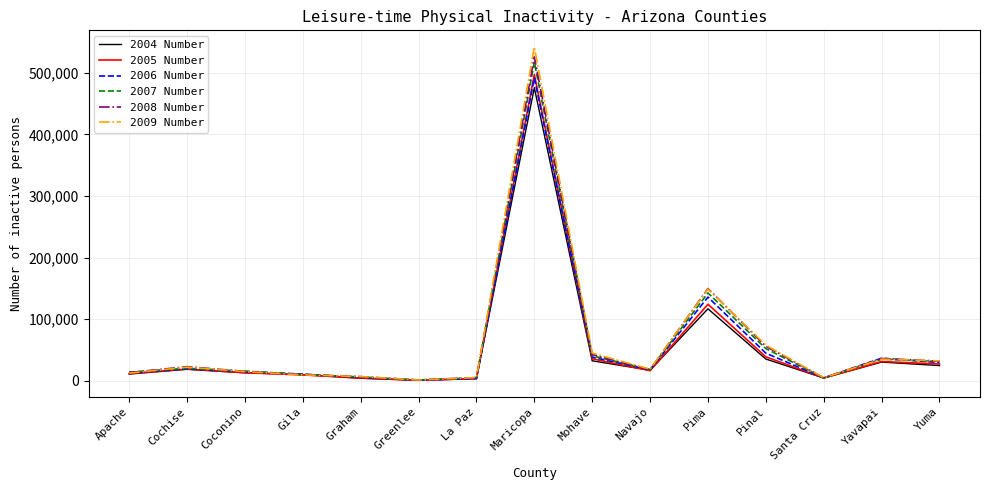

At which label does 2008 Number reach its peak?

Maricopa